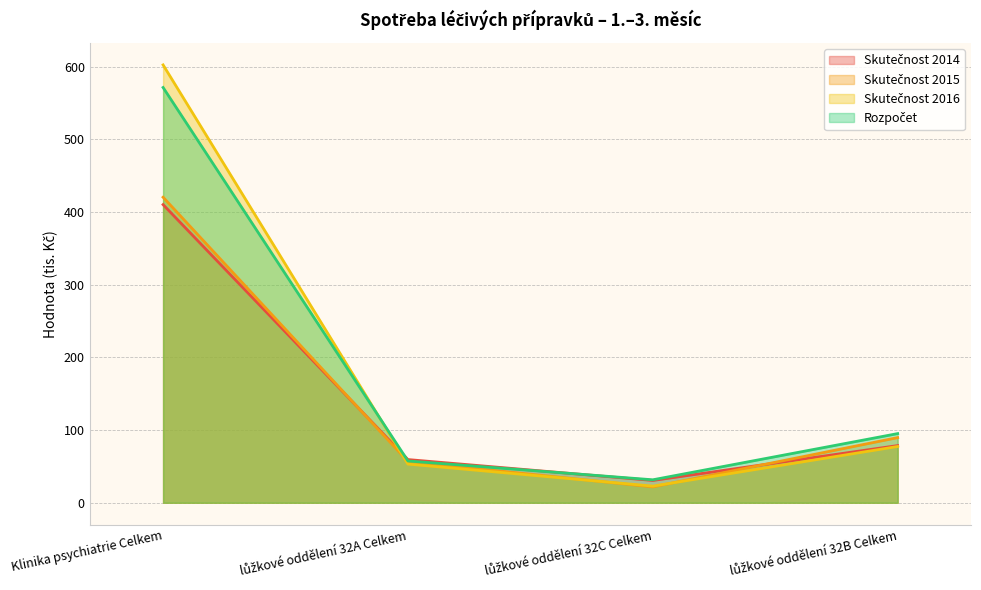

What position from the left is Klinika psychiatrie Celkem?

1